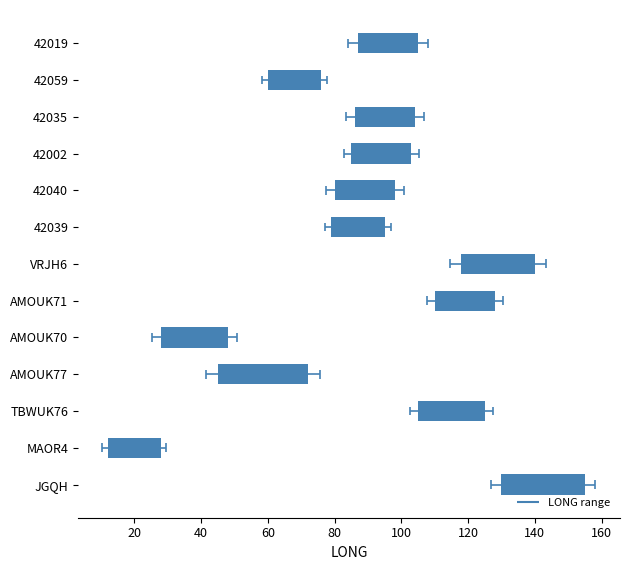

True or false: the data shows 18 at 42035.

True